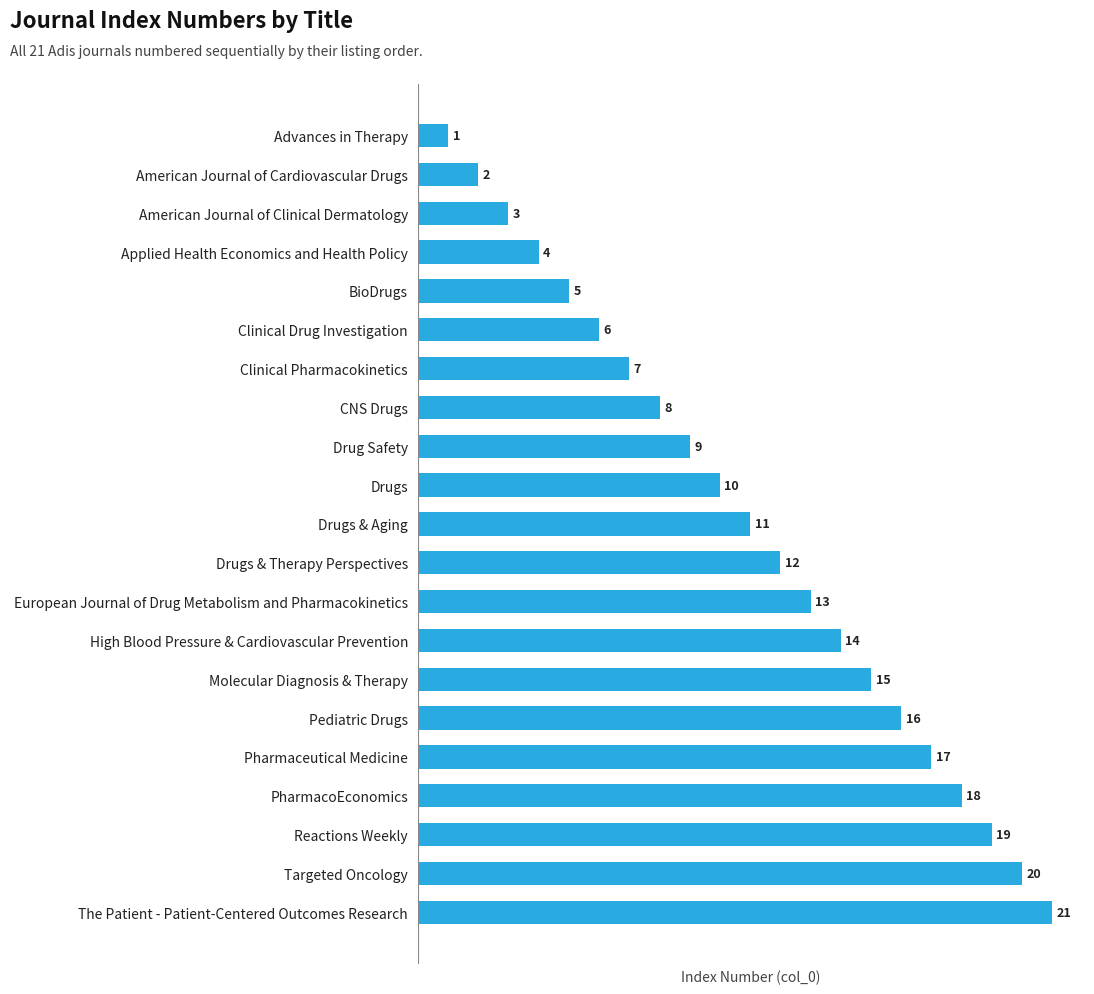

The chart shows a value of 14 at High Blood Pressure & Cardiovascular Prevention. True or false?

True